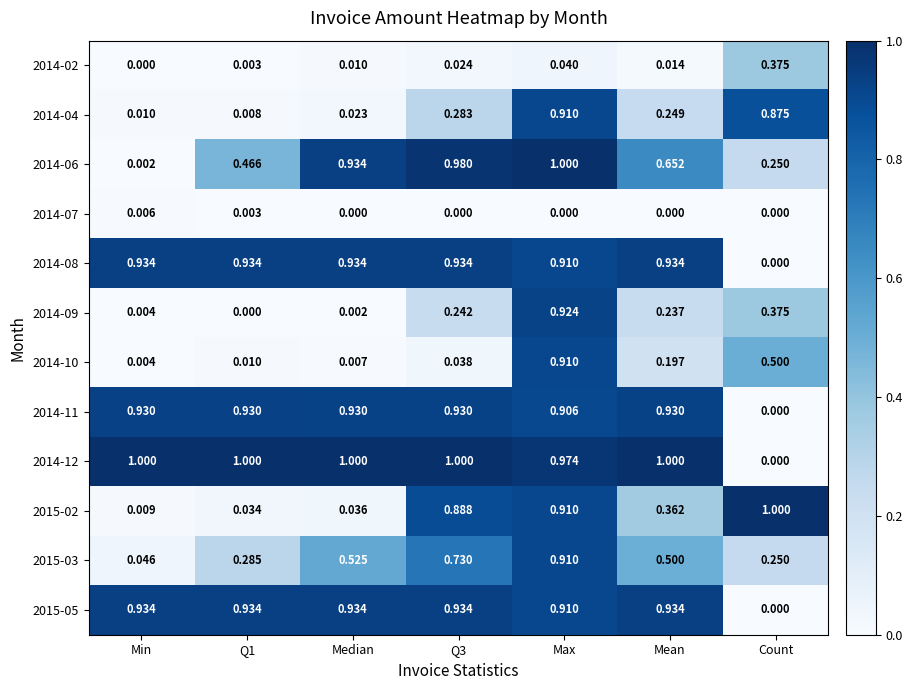

At which category is the sum across all series the highest?

Max